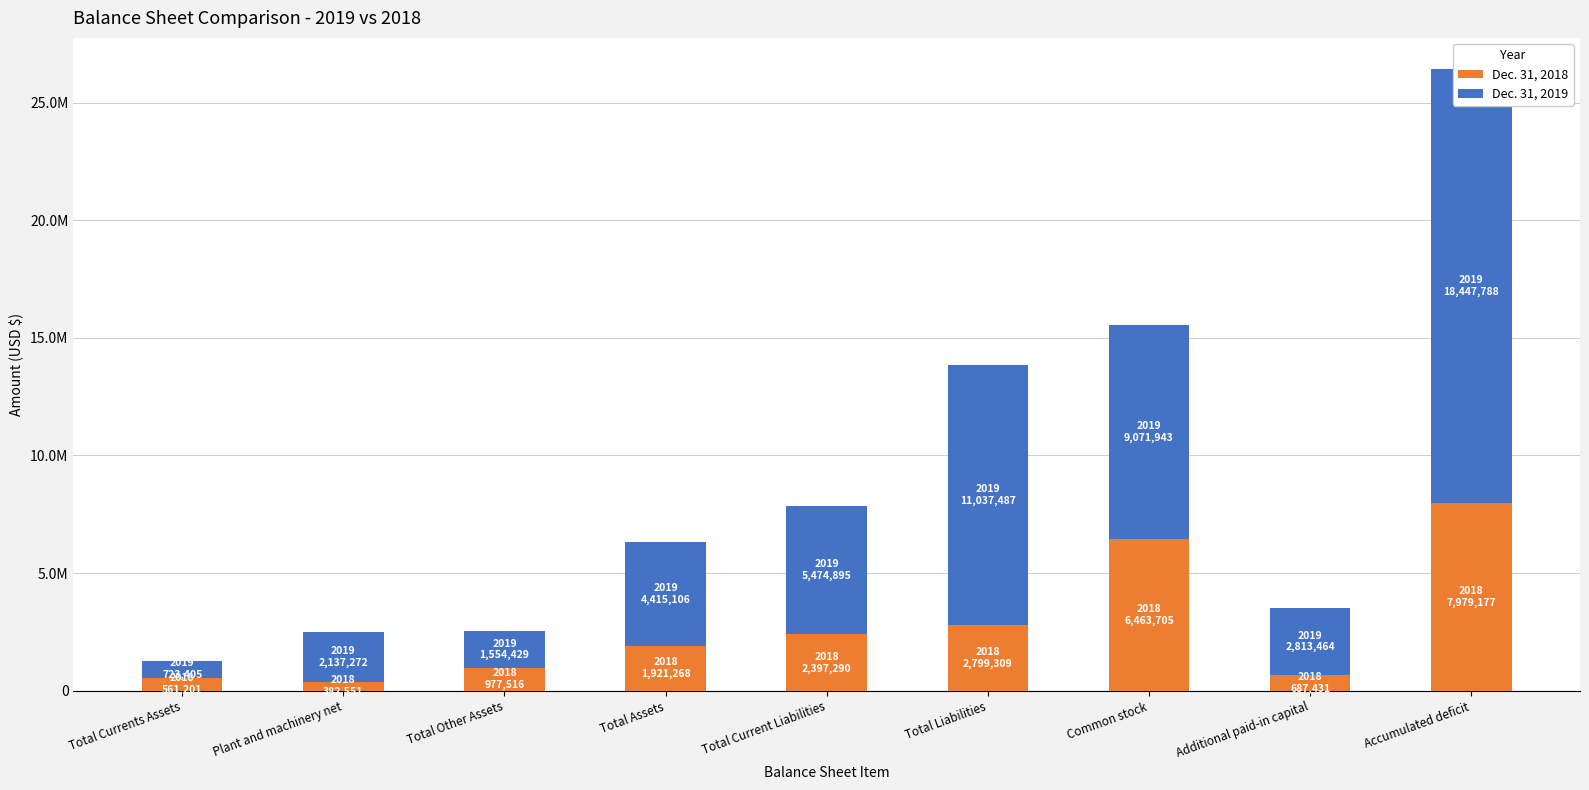

Read the Dec. 31, 2019 value at Common stock, to the nearest 10.

9071940